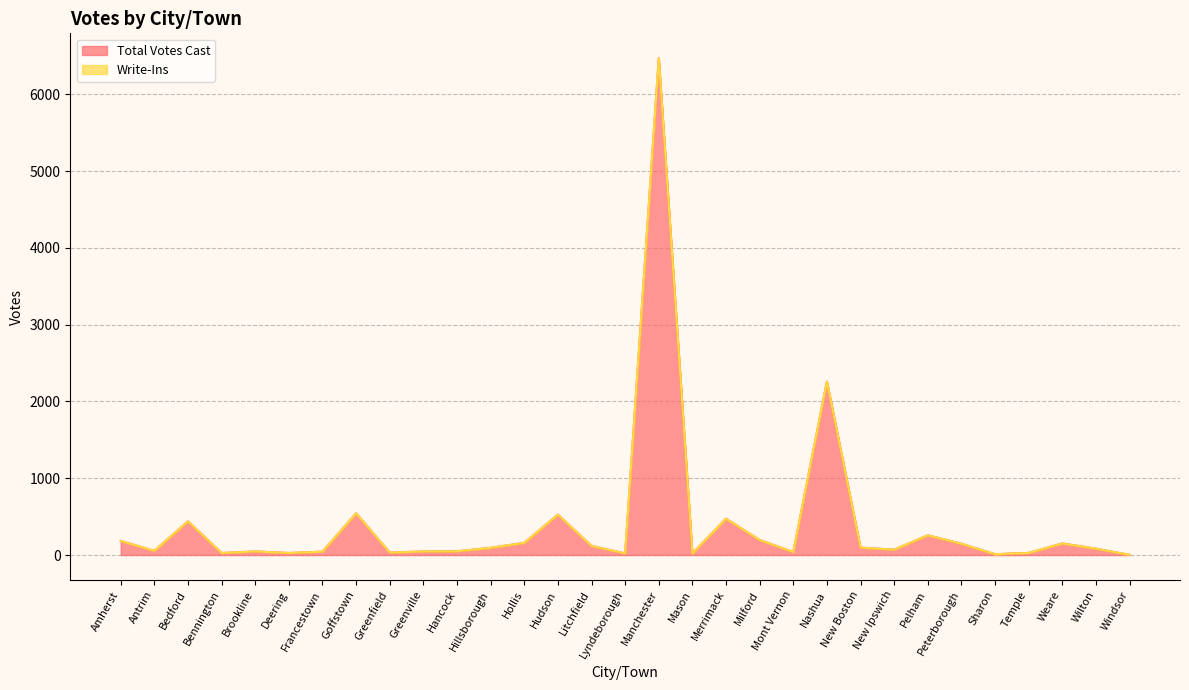

Where is Total Votes Cast nearest to the value 3236?

Nashua